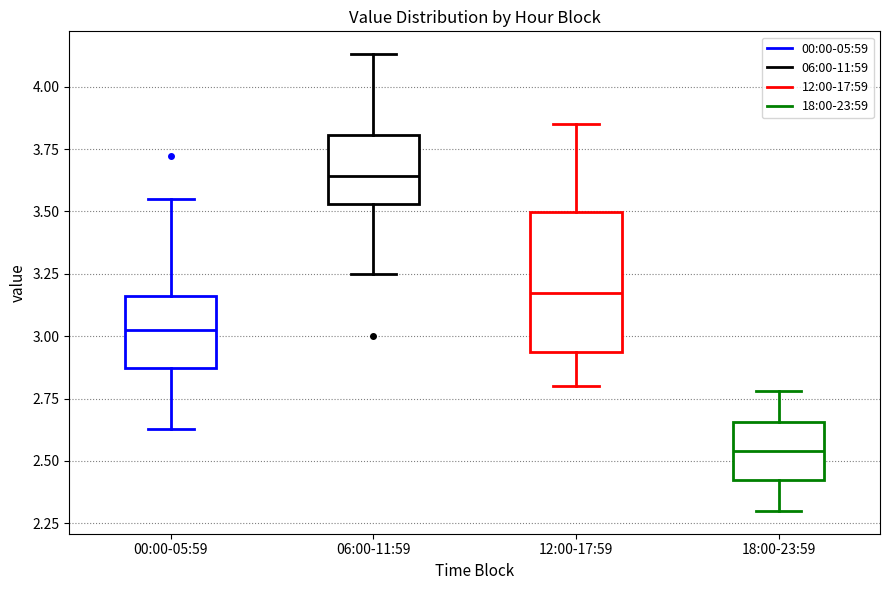

Where is the upper edge of the box for 12:00-17:59 on the y-axis? The values are not printed on the chart, so give them approximately, as read against the axis.

3.50